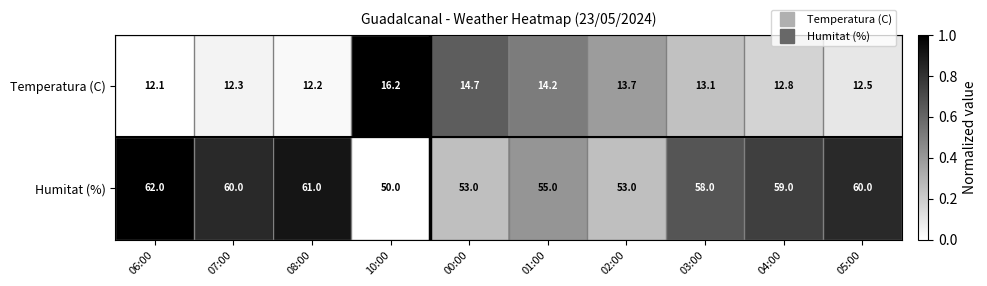

The Humitat (%) series shows 62.0 at 06:00. True or false?

True